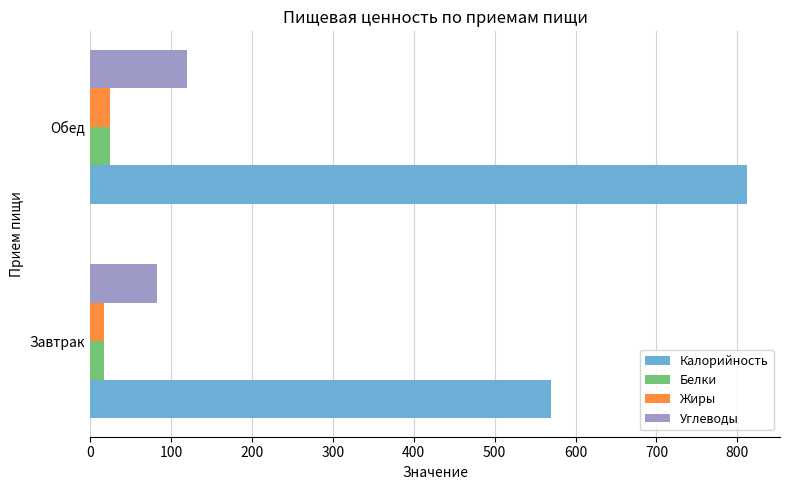

Which series has the widest spread of values?

Калорийность